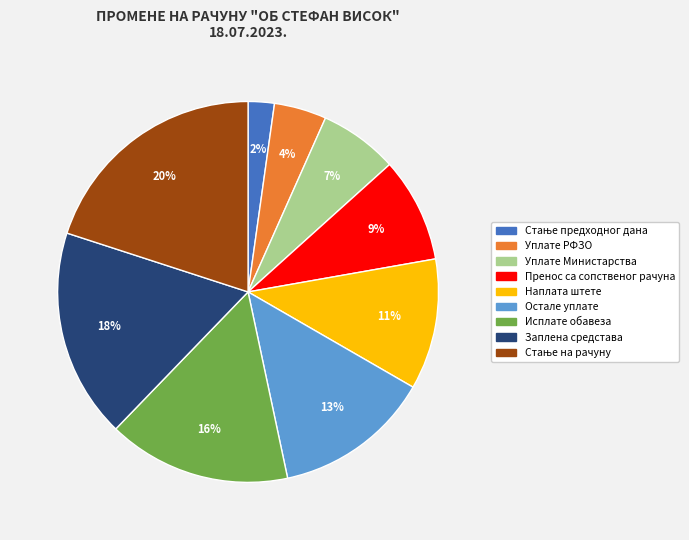

Combined, do Исплате обавеза and Пренос са сопственог рачуна account for over 50%?

No